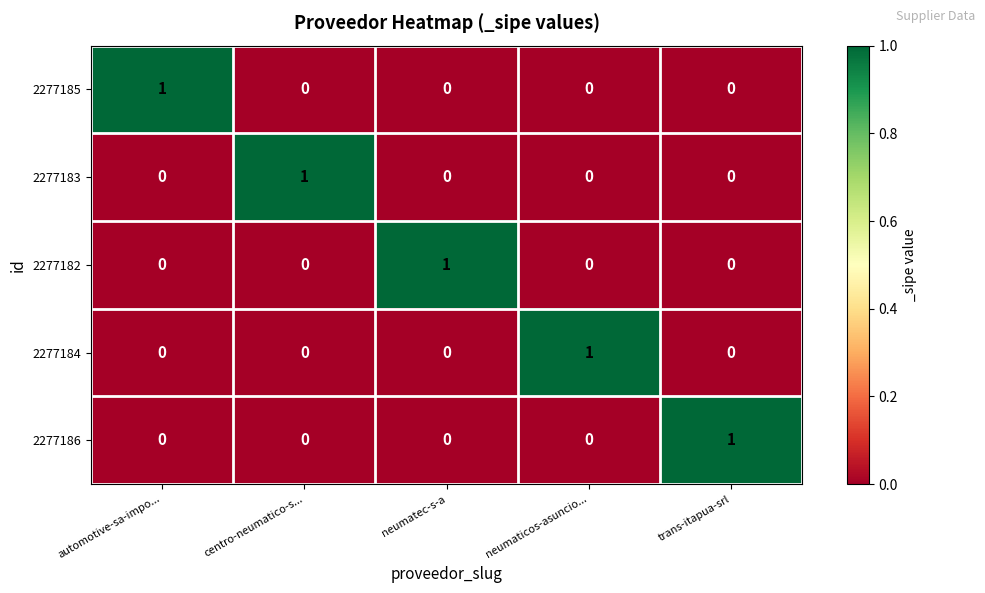

At how many categories does at least one series exceed 0?

5